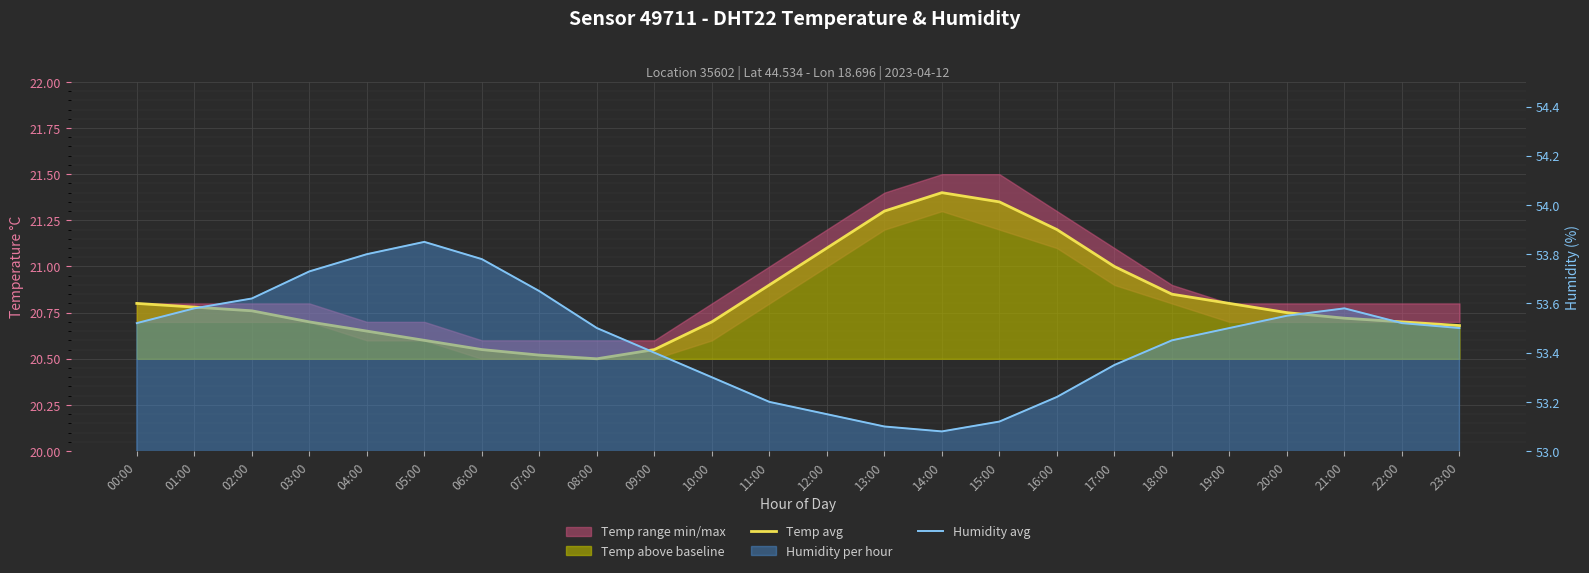

Reading left to right, transcribe all the data shown in this chart.

Temp avg: 00:00=20.8	01:00=20.8	02:00=20.8	03:00=20.7	04:00=20.6	05:00=20.6	06:00=20.6	07:00=20.5	08:00=20.5	09:00=20.6	10:00=20.7	11:00=20.9	12:00=21.1	13:00=21.3	14:00=21.4	15:00=21.4	16:00=21.2	17:00=21.0	18:00=20.9	19:00=20.8	20:00=20.8	21:00=20.7	22:00=20.7	23:00=20.7
Humidity avg: 00:00=53.5	01:00=53.6	02:00=53.6	03:00=53.7	04:00=53.8	05:00=53.9	06:00=53.8	07:00=53.6	08:00=53.5	09:00=53.4	10:00=53.3	11:00=53.2	12:00=53.1	13:00=53.1	14:00=53.1	15:00=53.1	16:00=53.2	17:00=53.4	18:00=53.5	19:00=53.5	20:00=53.5	21:00=53.6	22:00=53.5	23:00=53.5